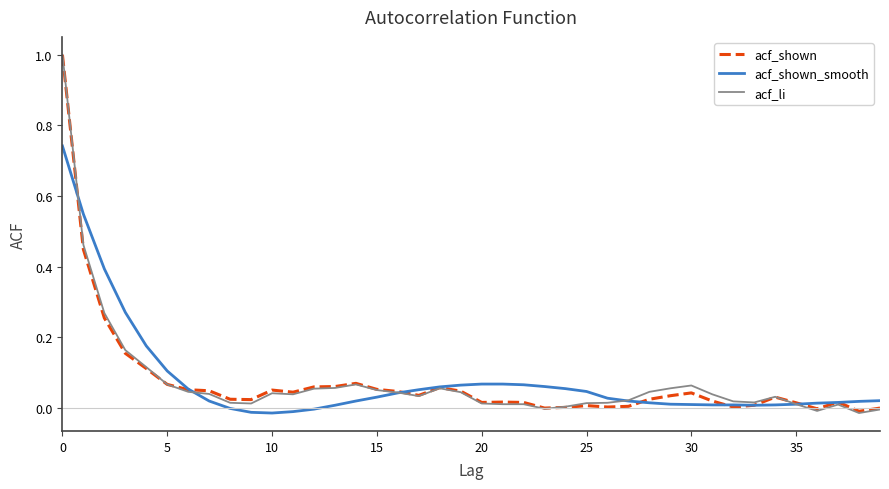

What are all the series names shown in the legend?

acf_shown, acf_shown_smooth, acf_li